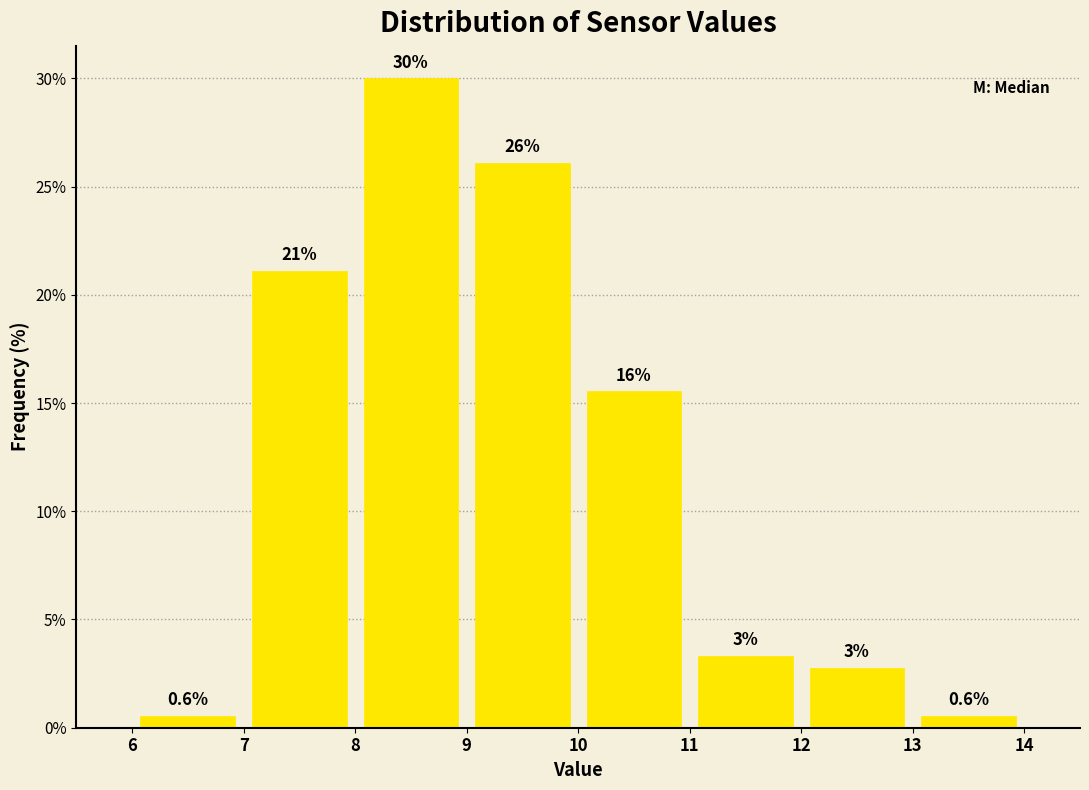

Which range on the x-axis has the tallest bar?

8 to 9